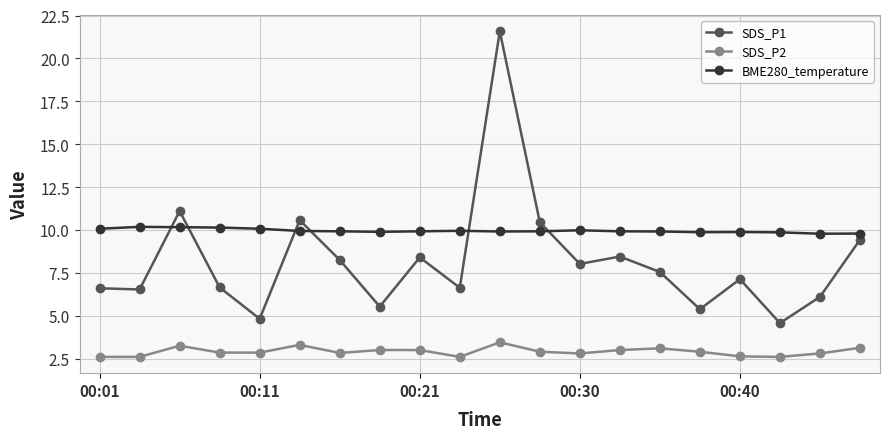

Which series has the largest range (max minus min)?

SDS_P1